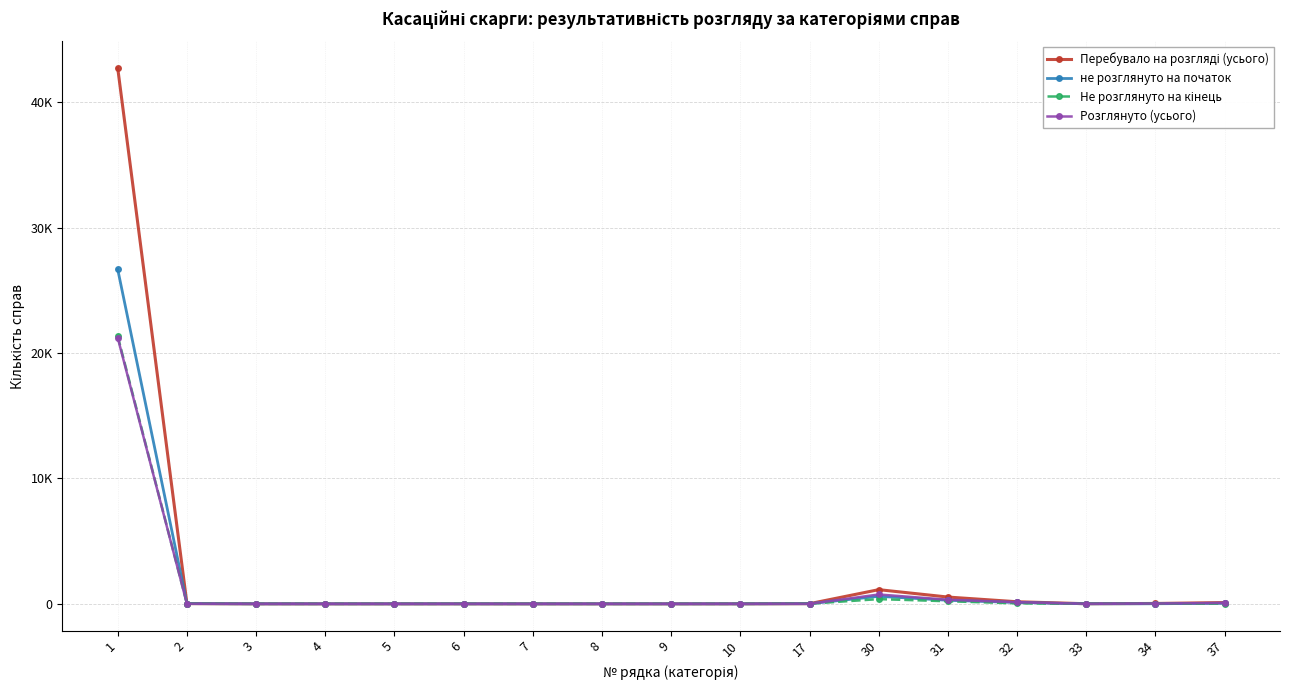

Does the chart have visible grid lines?

Yes